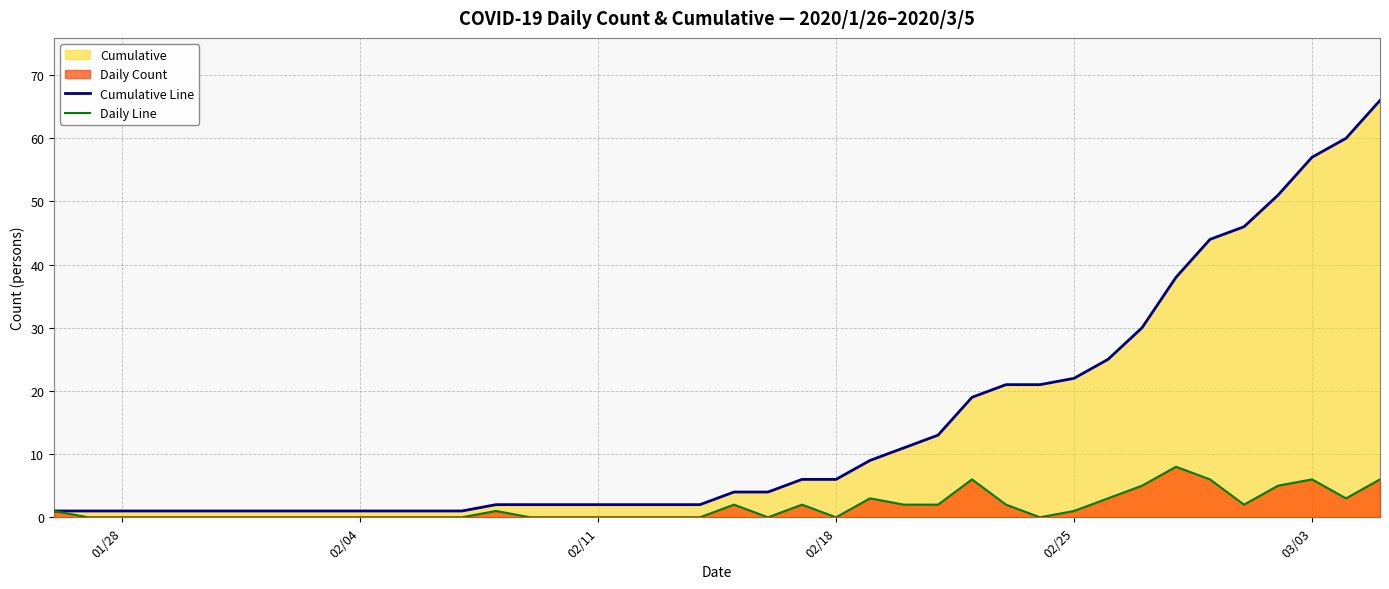

True or false: Cumulative Line has more than 0 interior local peaks.

False